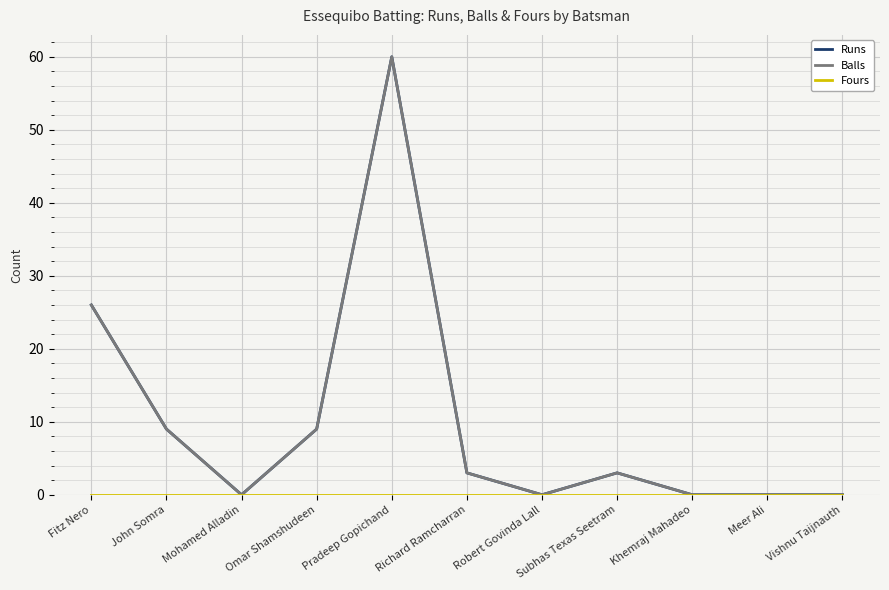

Which series has the largest range (max minus min)?

Runs